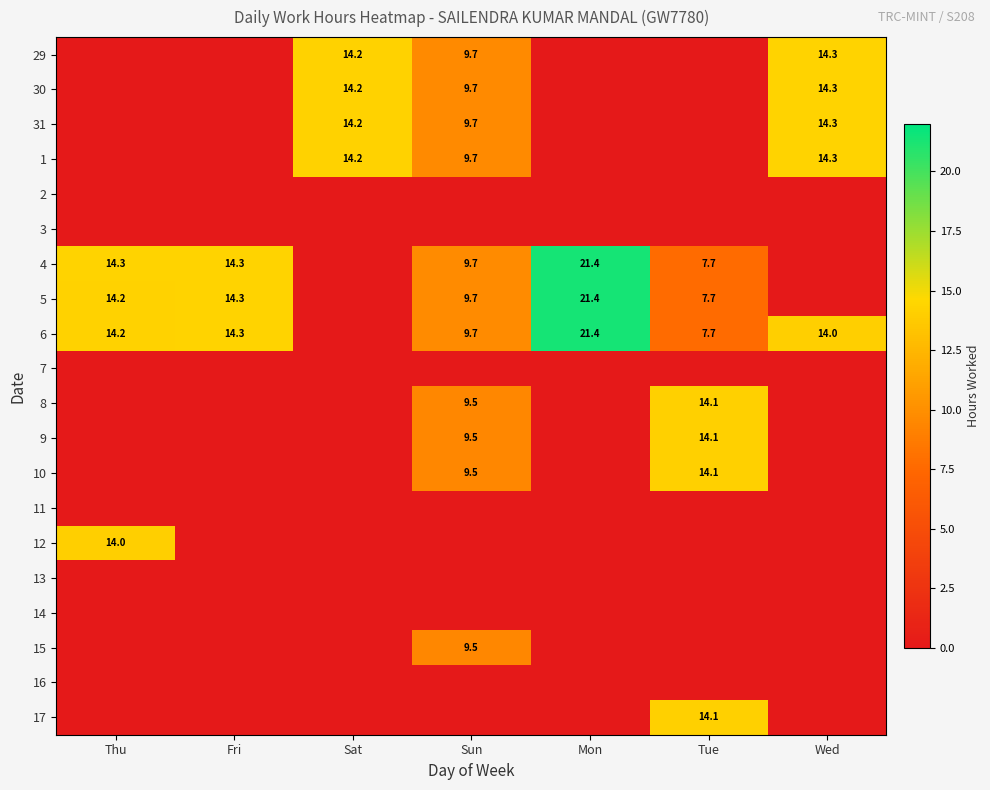

Is the value of 9 at Sun greater than the value of 6 at Tue?

Yes